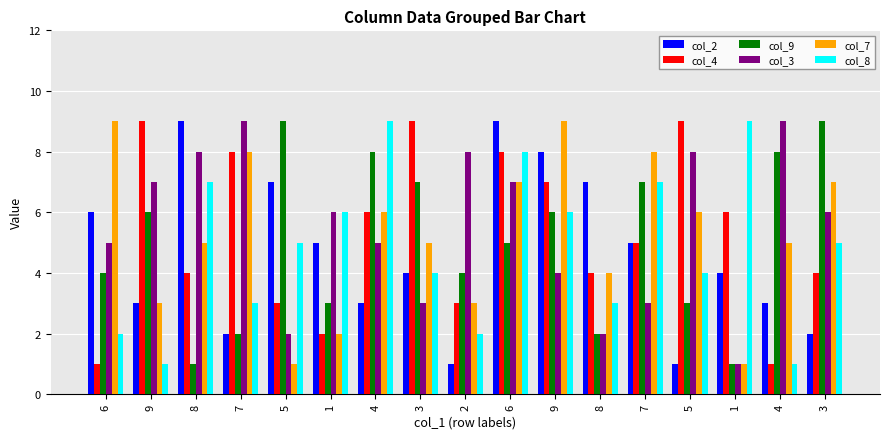

Count the number of categories in the chart.

17